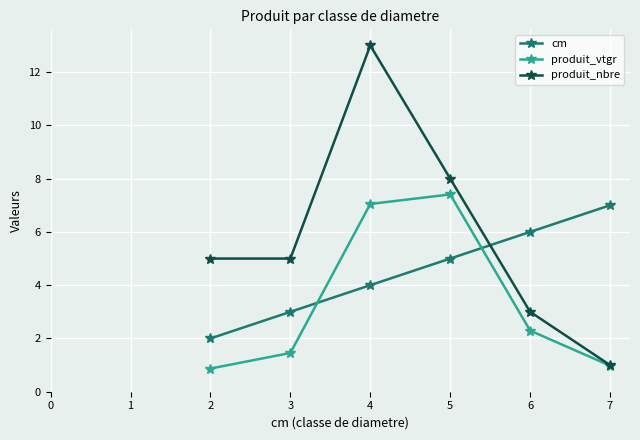

How many lines are shown in the chart?

3